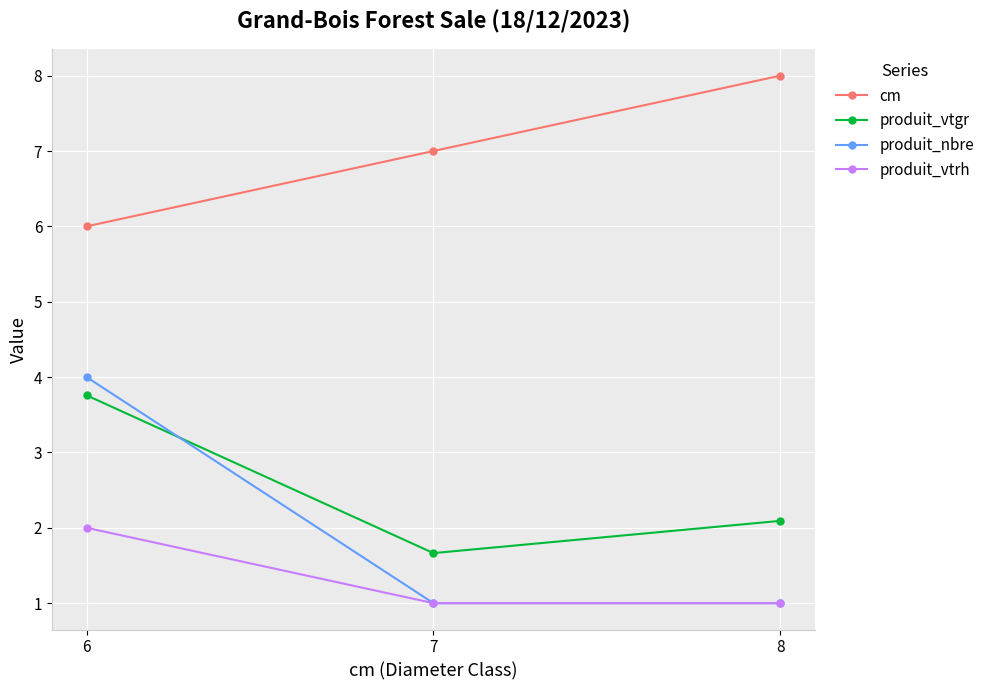

The value of cm at 8 is 8.0. True or false?

True